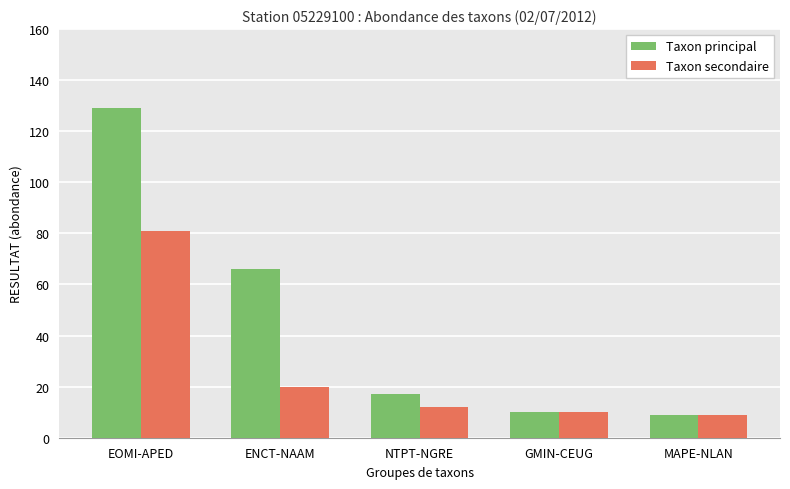

Is the value of Taxon secondaire at EOMI-APED greater than the value of Taxon principal at NTPT-NGRE?

Yes